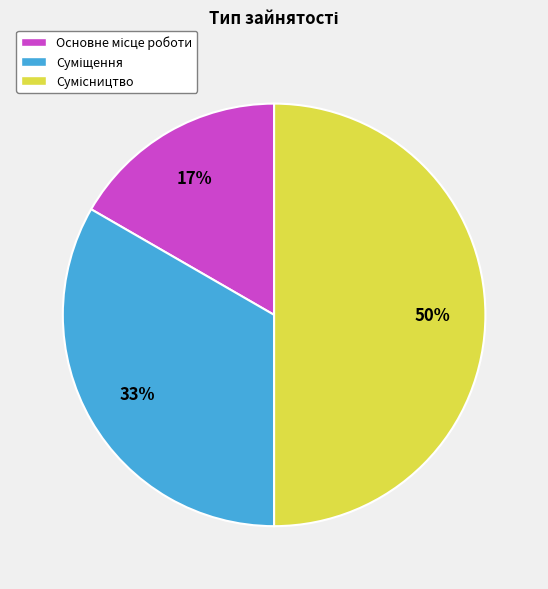

To the nearest percent, what is the difference between the largest and smallest slice percentages?

33%